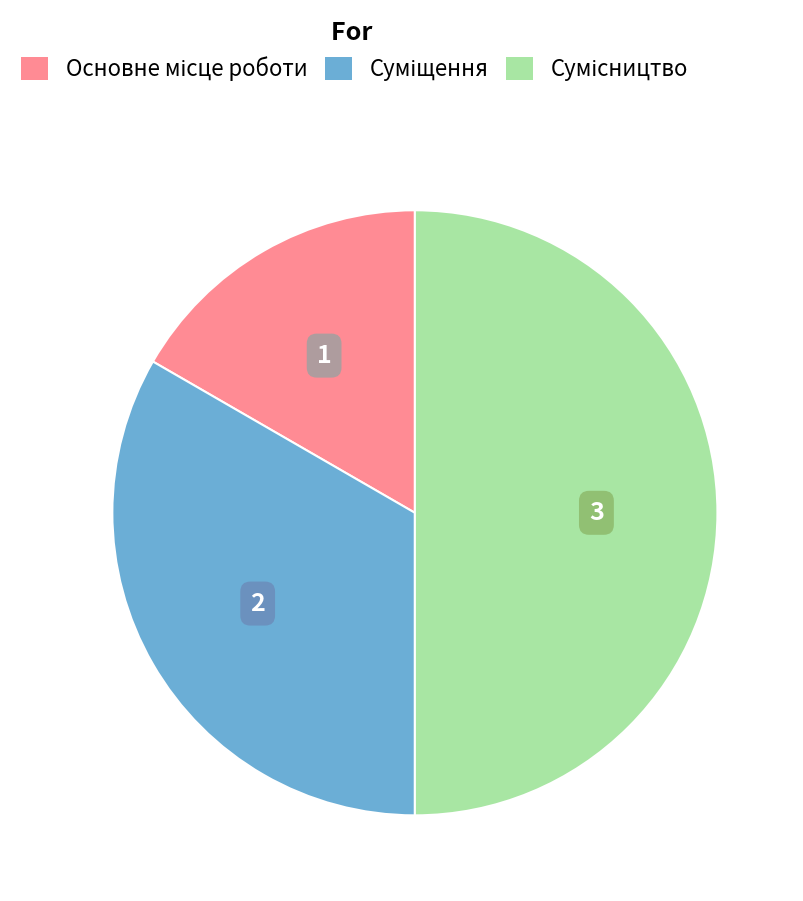

Is Основне місце роботи the majority of the pie?

No